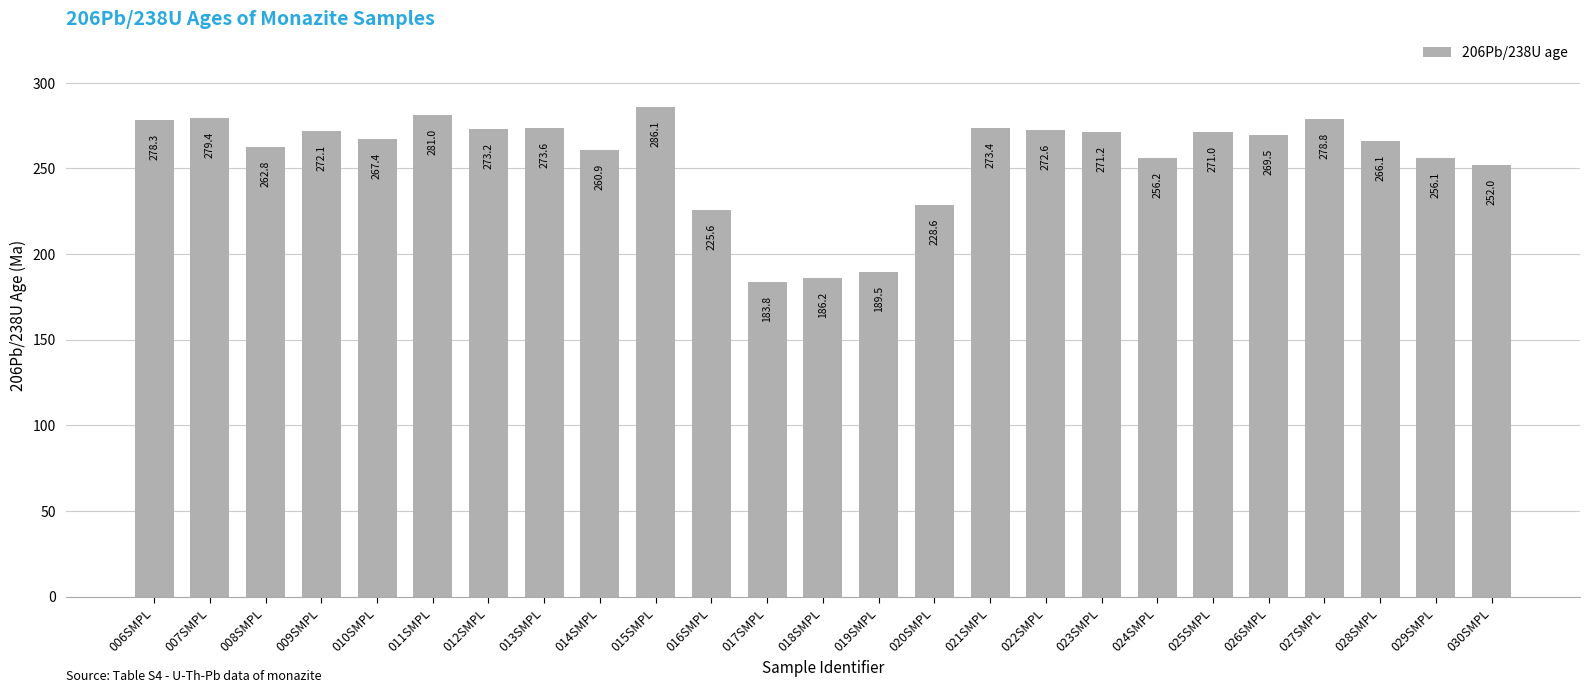

At which label does the data first exceed 269?

006SMPL